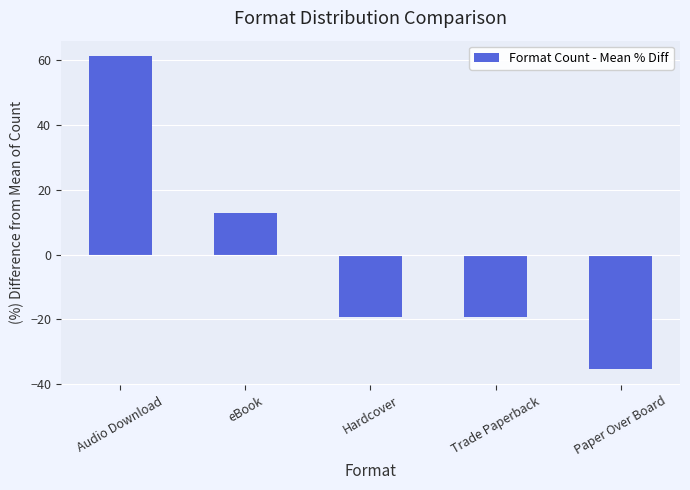

Are the bars horizontal?

No